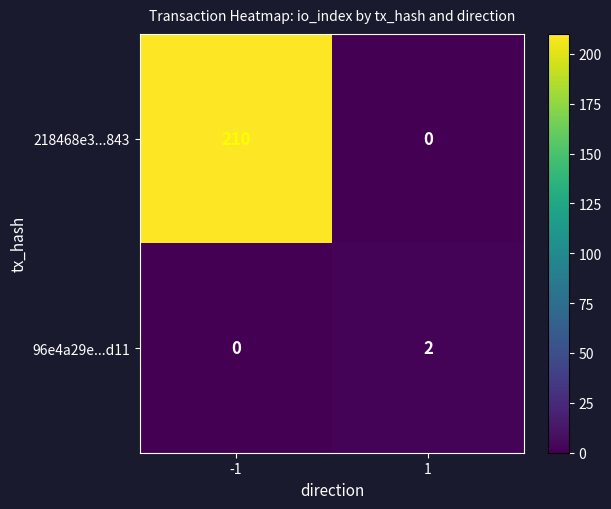

List the labels in order of 96e4a29e...d11 value, smallest first.

-1, 1